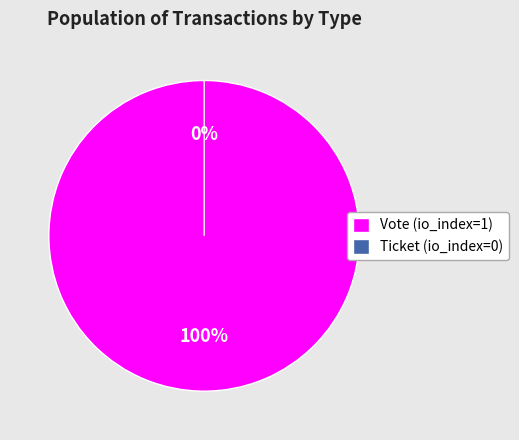

How many slices are in this pie chart?

2